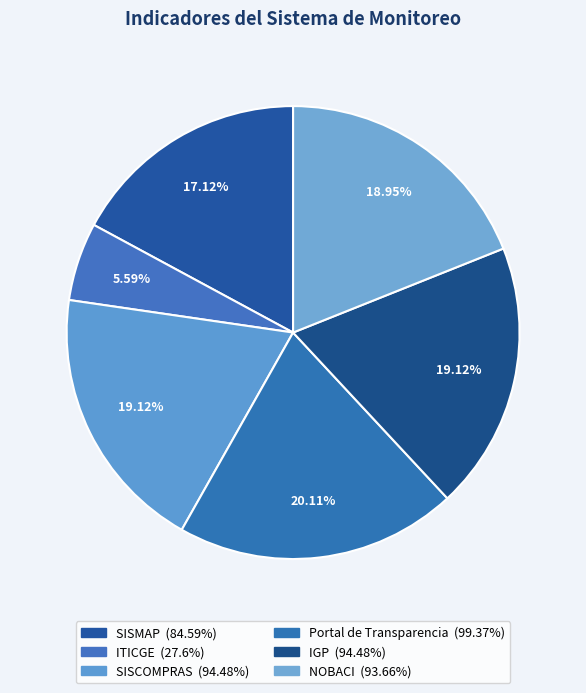

Is the sum of SISMAP and IGP greater than half?

No